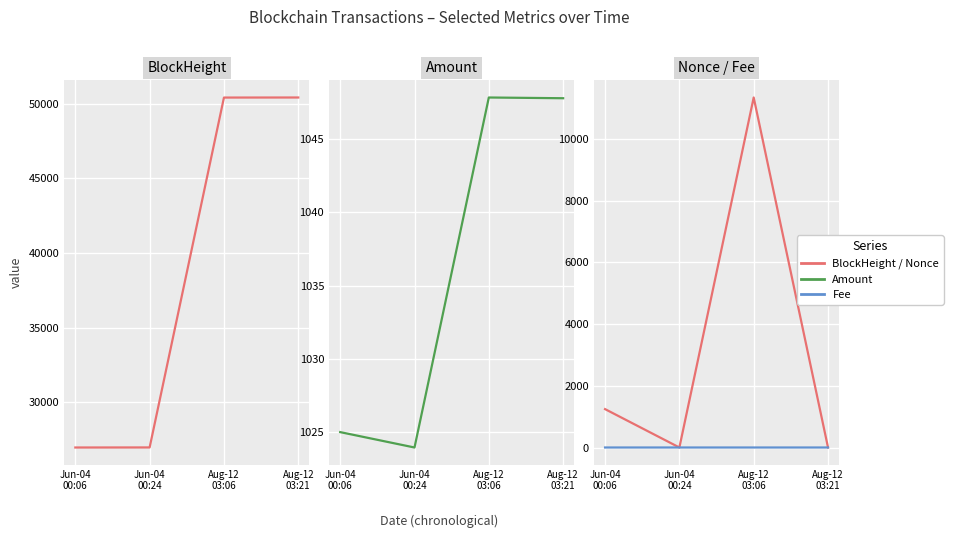

How many lines are shown in the chart?

4